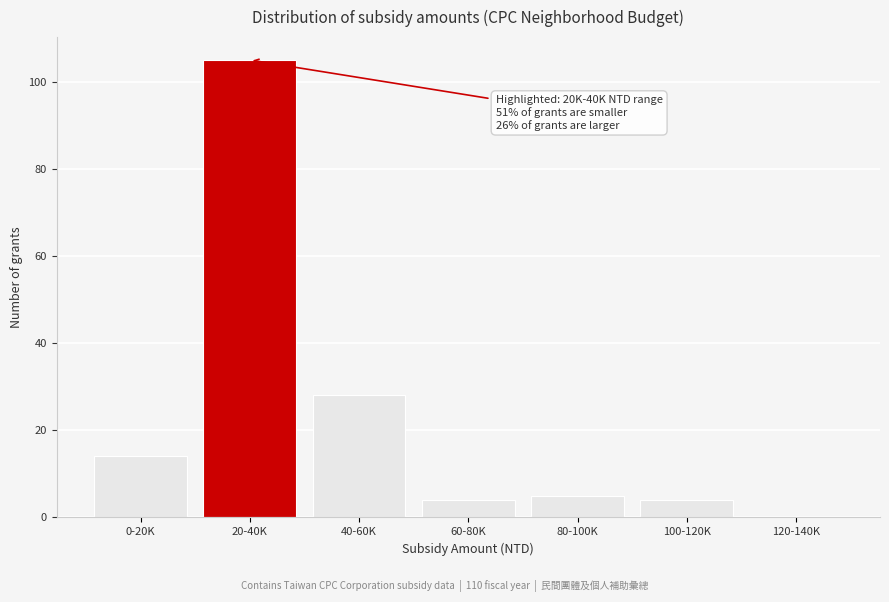

Reading left to right, transcribe all the data shown in this chart.

0-20K=14	20-40K=105	40-60K=28	60-80K=4	80-100K=5	100-120K=4	120-140K=0